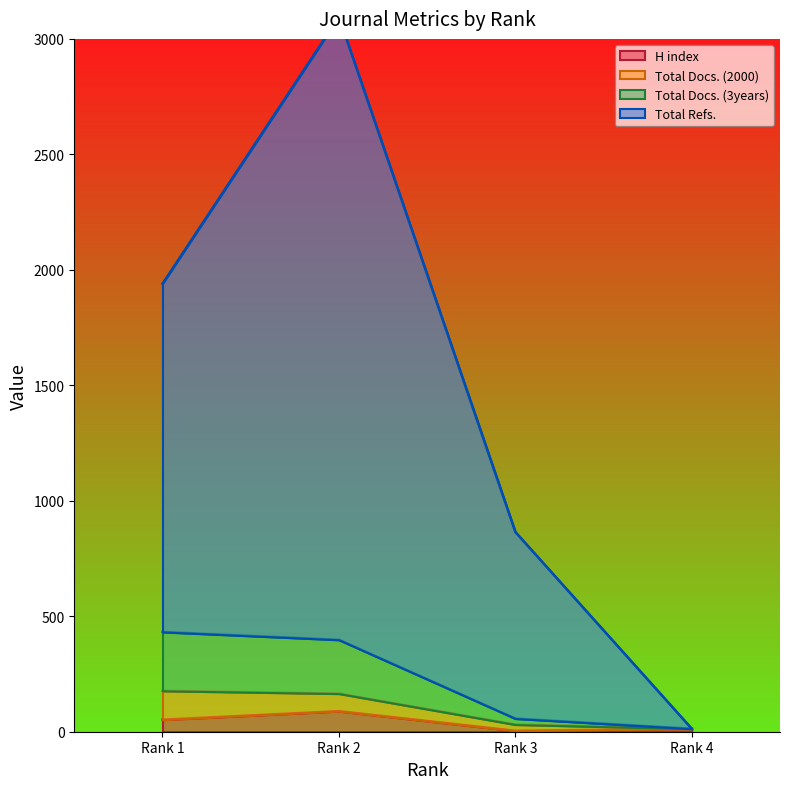

What is the lowest value of the H index series?

4